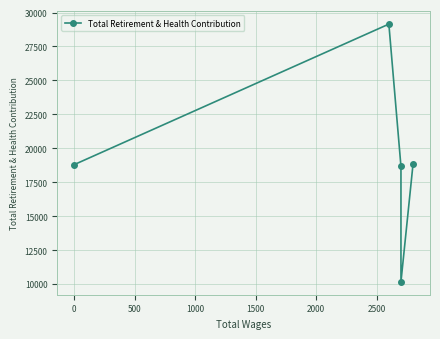

What is the average value?

19126